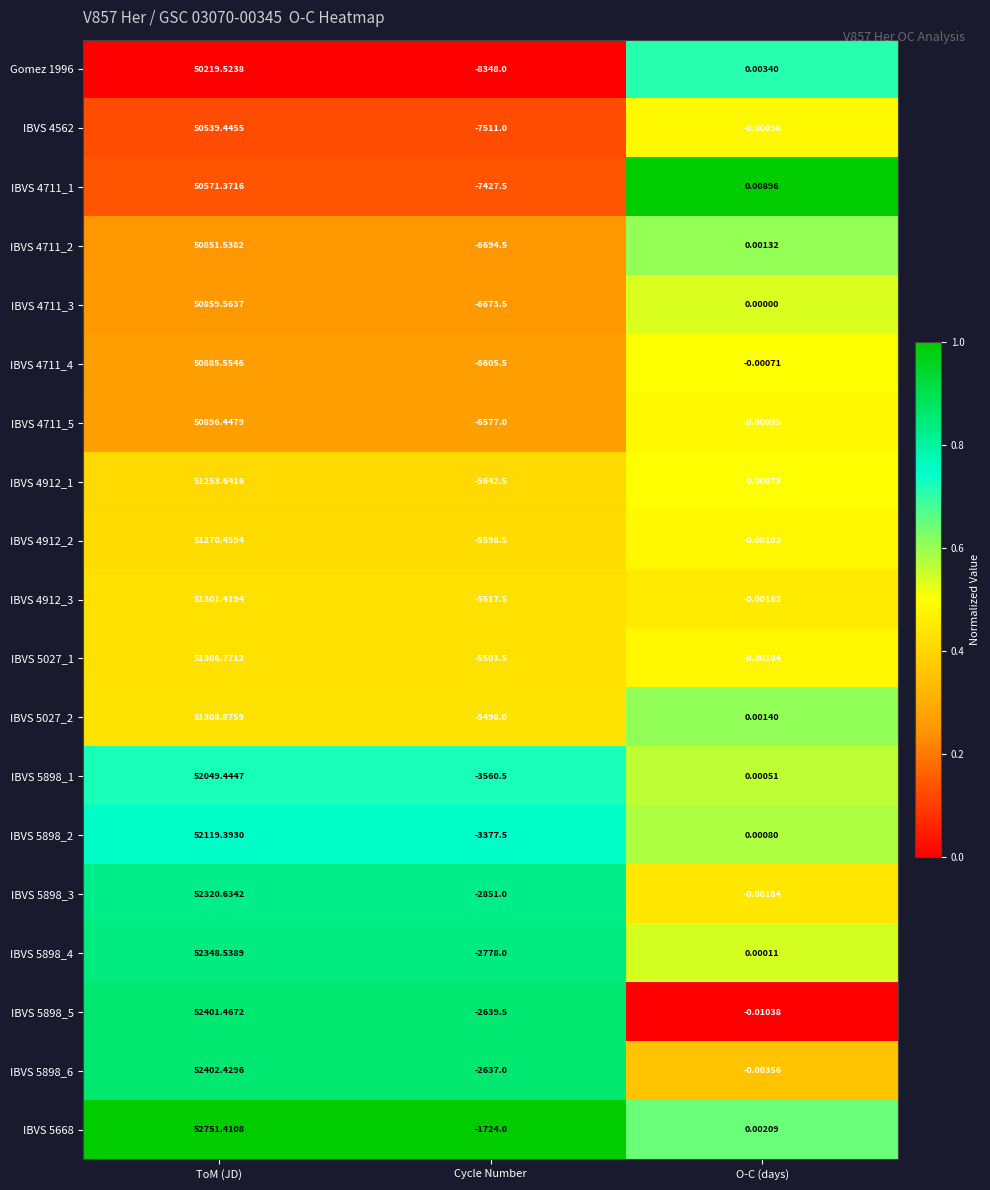

At how many categories does at least one series exceed 0?

2